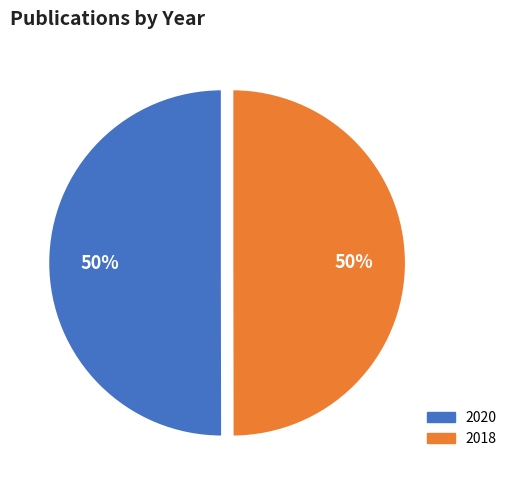

Combined, do 2018 and 2020 account for over 50%?

Yes